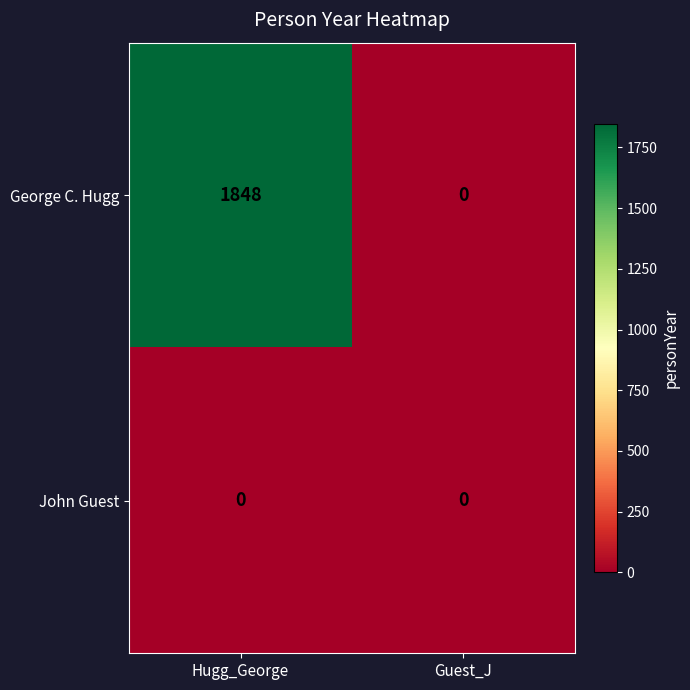

True or false: George C. Hugg has a value of 1848 at Hugg_George.

True